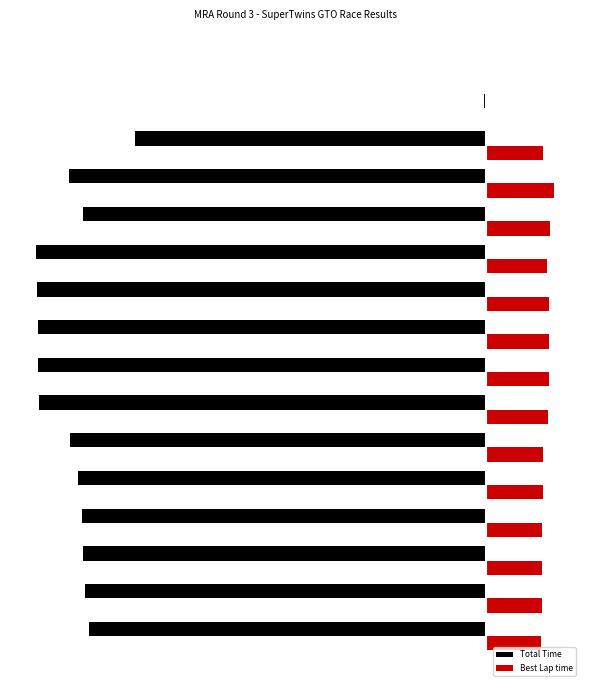

Which series has the largest total across all categories?

Best Lap time